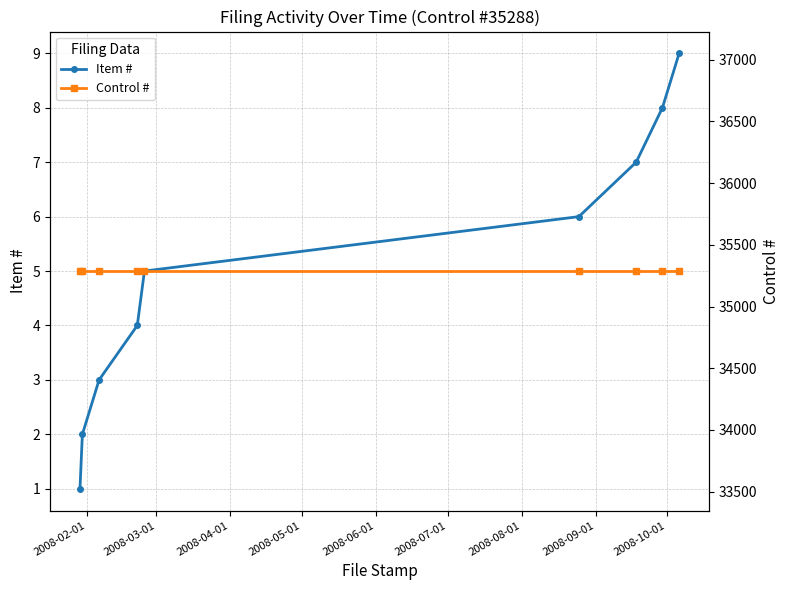

How many lines are shown in the chart?

2